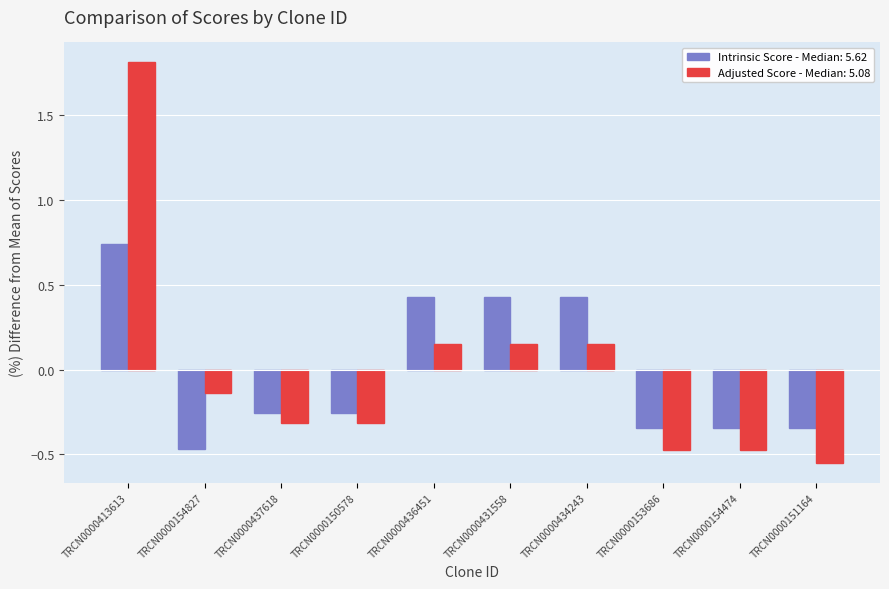

What is the approximate value of Intrinsic Score - Median: 5.62 at TRCN0000436451?

0.4